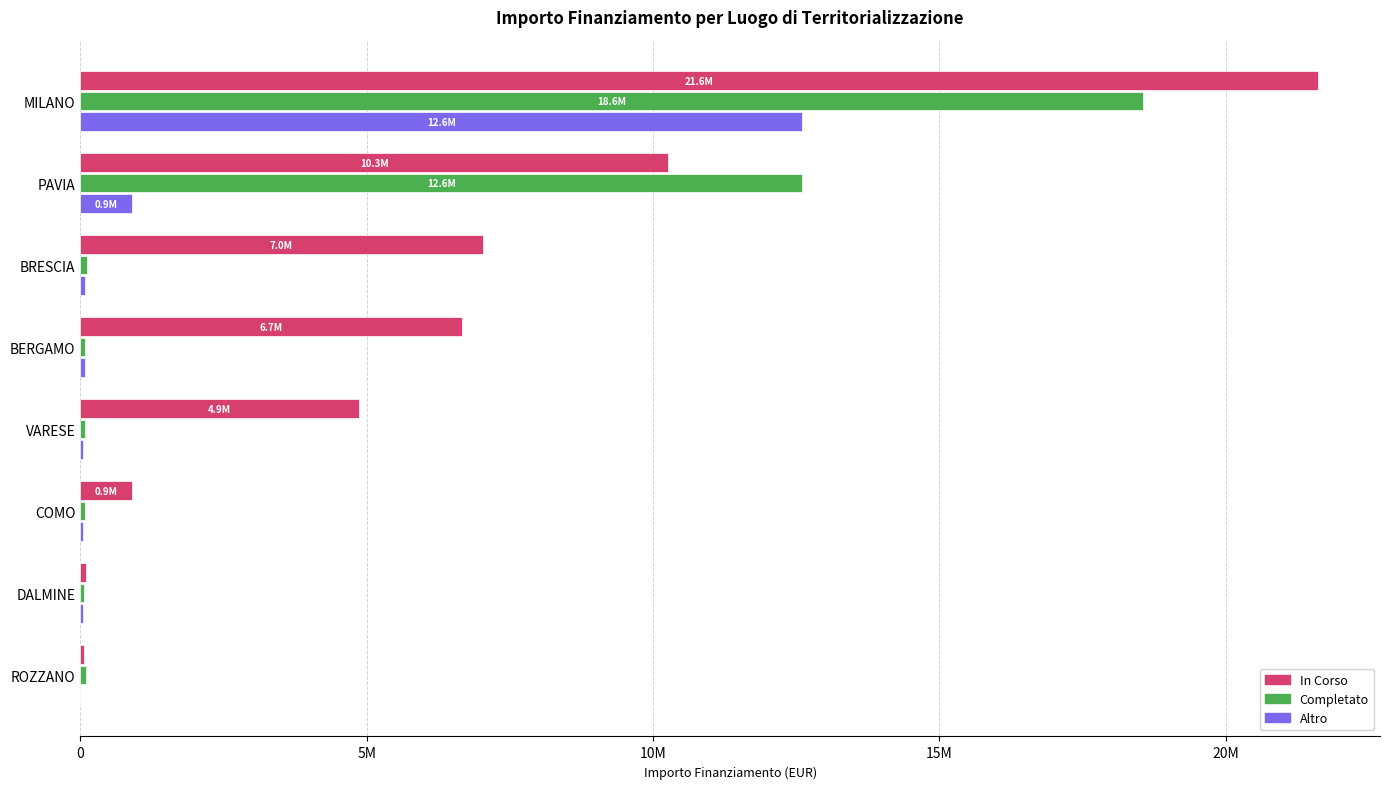

What is the difference between the second highest and minimum values in the In Corso series?

10205125.6